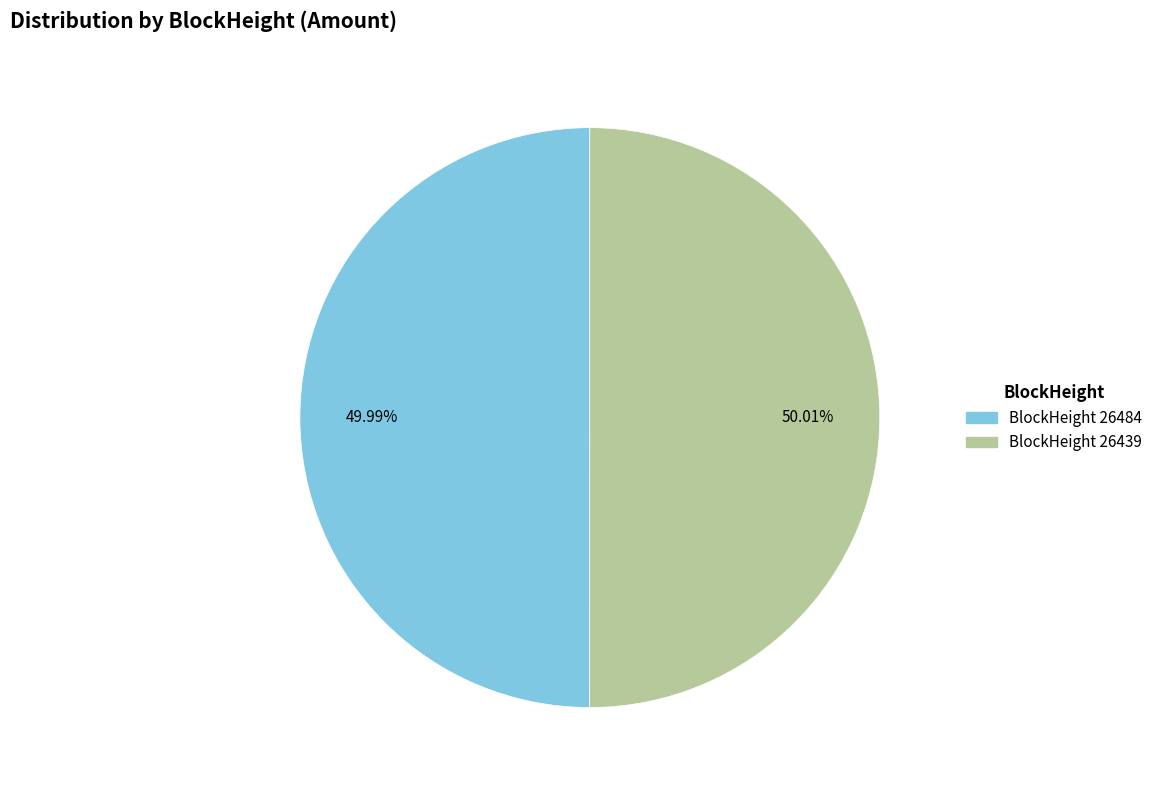

Does any single category account for the majority?

Yes